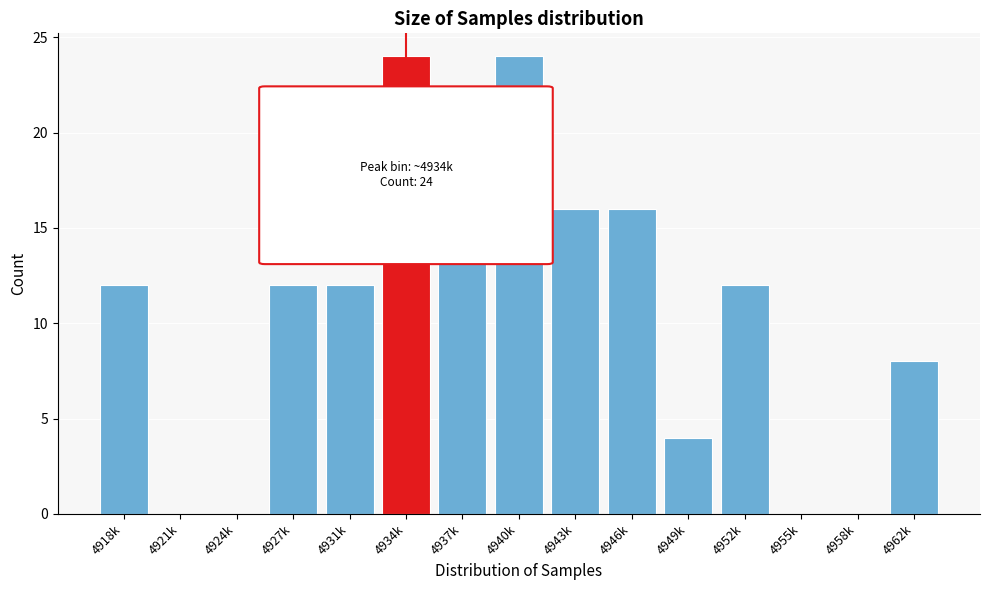

Reading right to left, extract all data points from this chart.

4962k=8	4958k=0	4955k=0	4952k=12	4949k=4	4946k=16	4943k=16	4940k=24	4937k=20	4934k=24	4931k=12	4927k=12	4924k=0	4921k=0	4918k=12